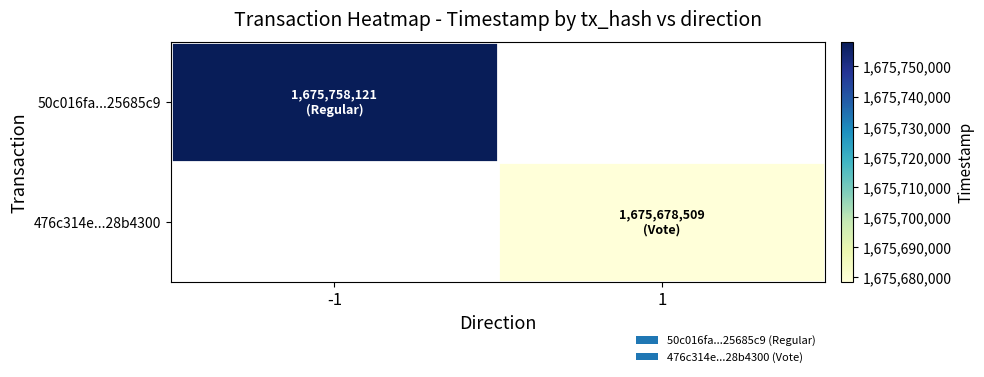

Is the value of 476c314e...28b4300 at 1 greater than the value of 50c016fa...25685c9 at -1?

No